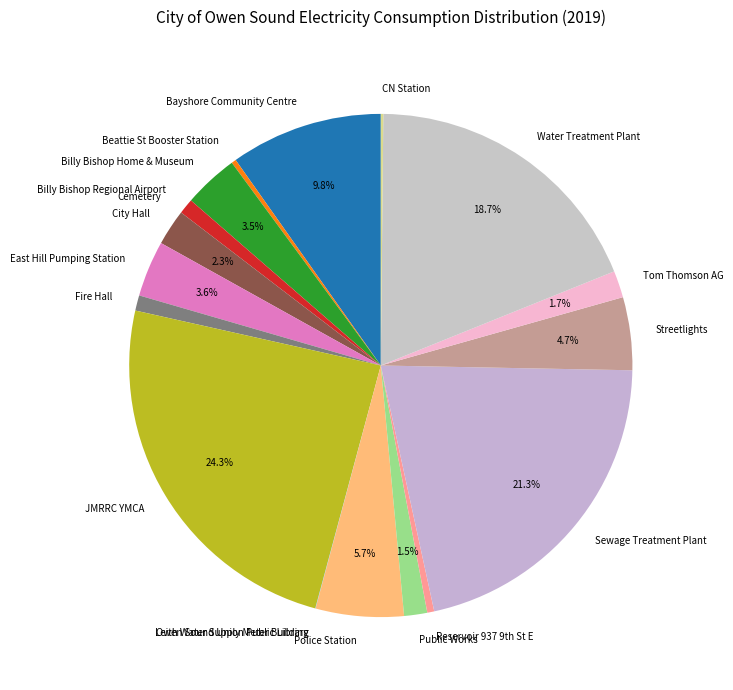

What is the largest slice in the pie chart?

JMRRC YMCA